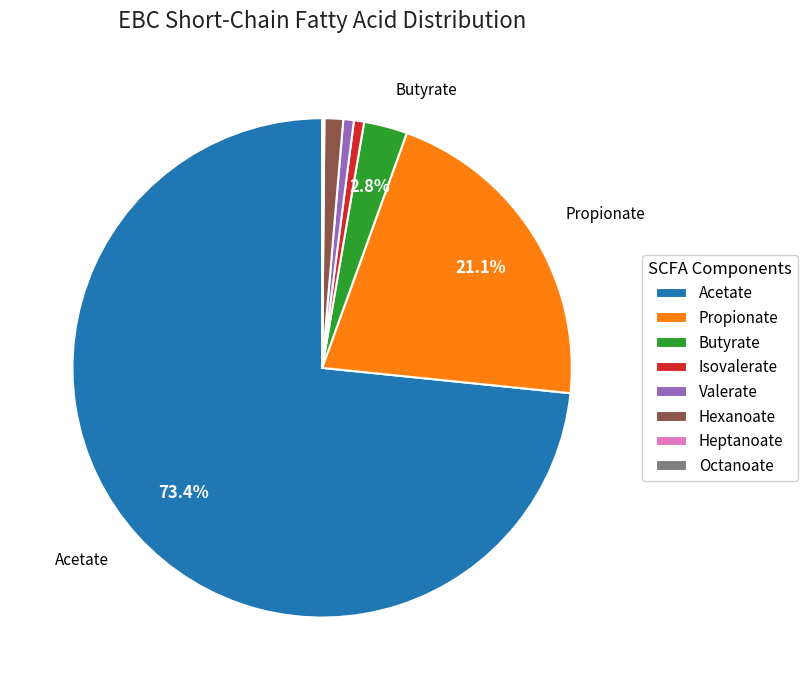

To the nearest percent, what portion does Isovalerate represent?

1%